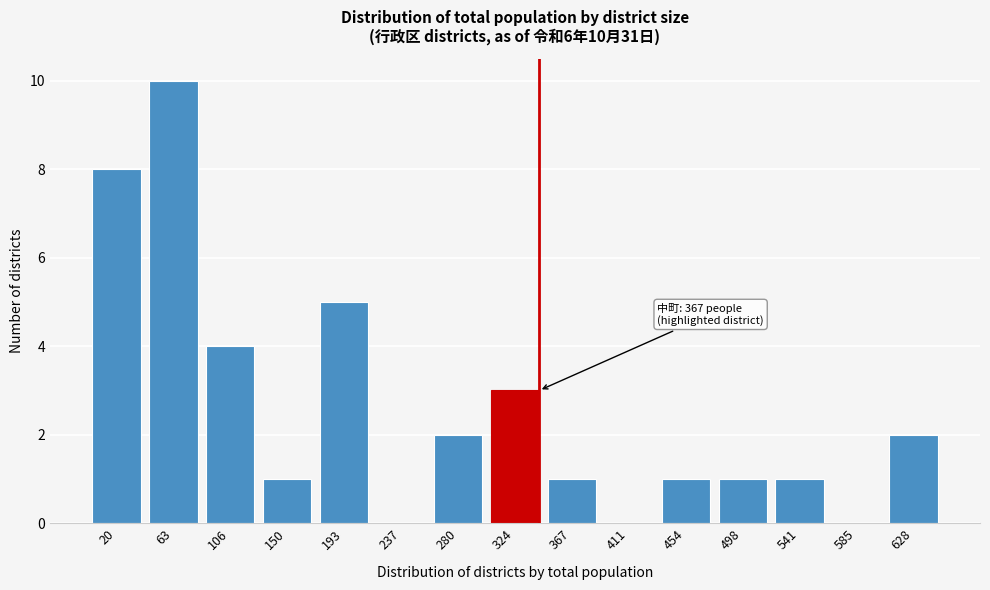

Reading left to right, extract all data points from this chart.

20=8	63=10	106=4	150=1	193=5	237=0	280=2	324=3	367=1	411=0	454=1	498=1	541=1	585=0	628=2